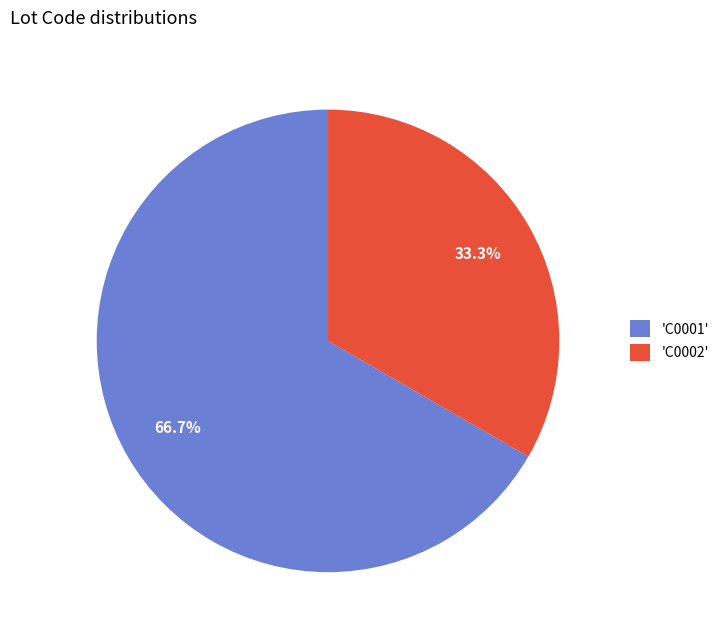

Which slice is the smallest?

'C0002'